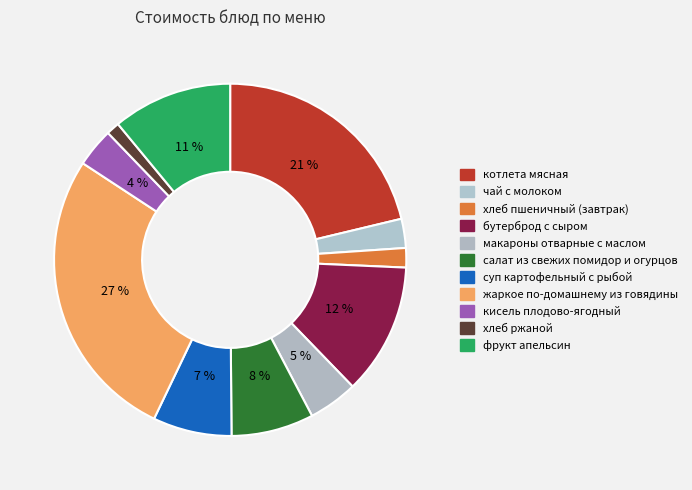

How many segments does this pie chart have?

11